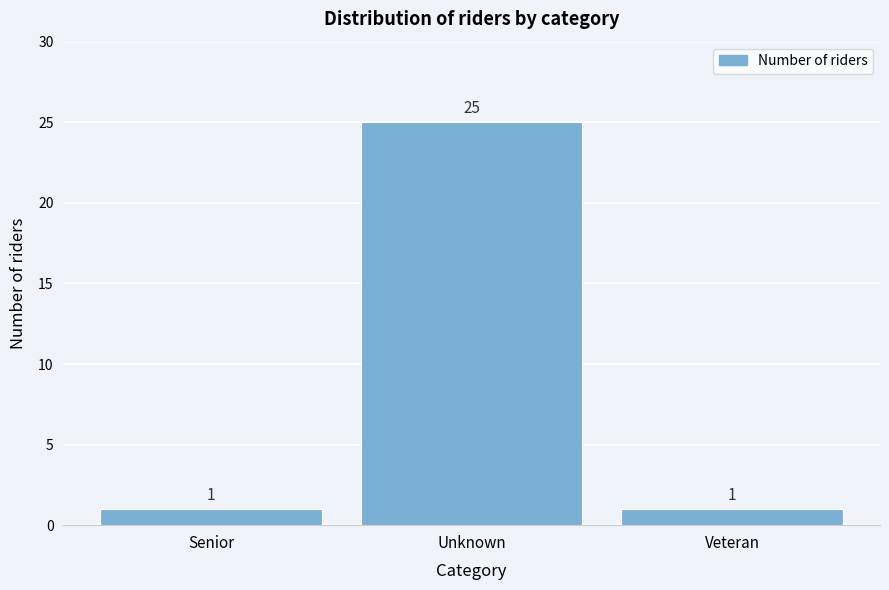

Reading left to right, extract all data points from this chart.

1	25	1